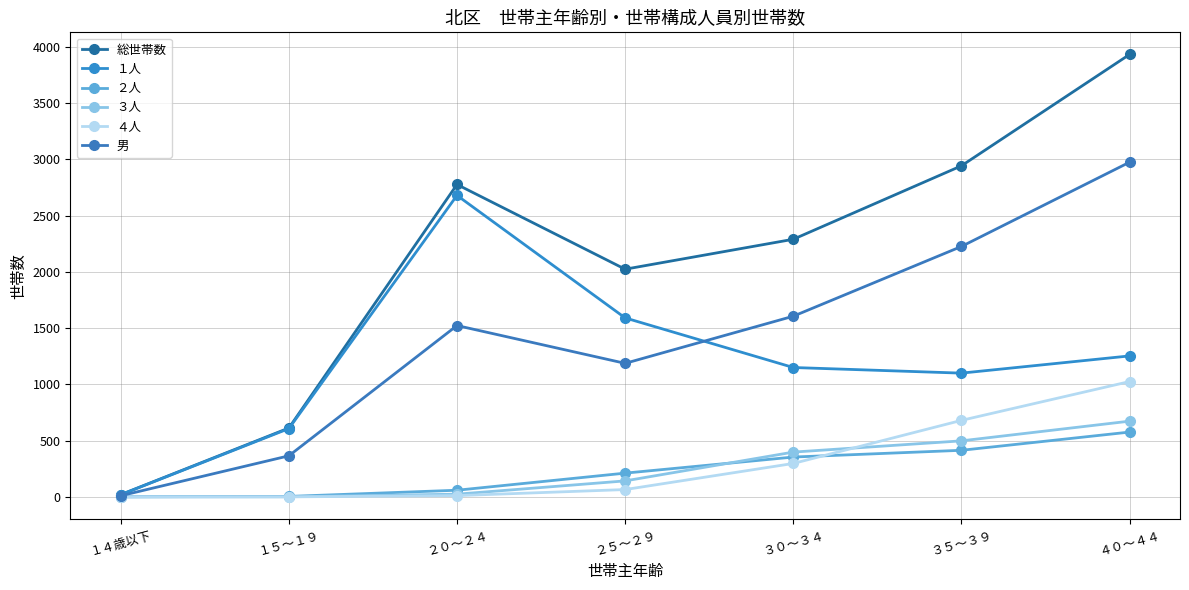

True or false: ２人 and ４人 cross at least once.

True